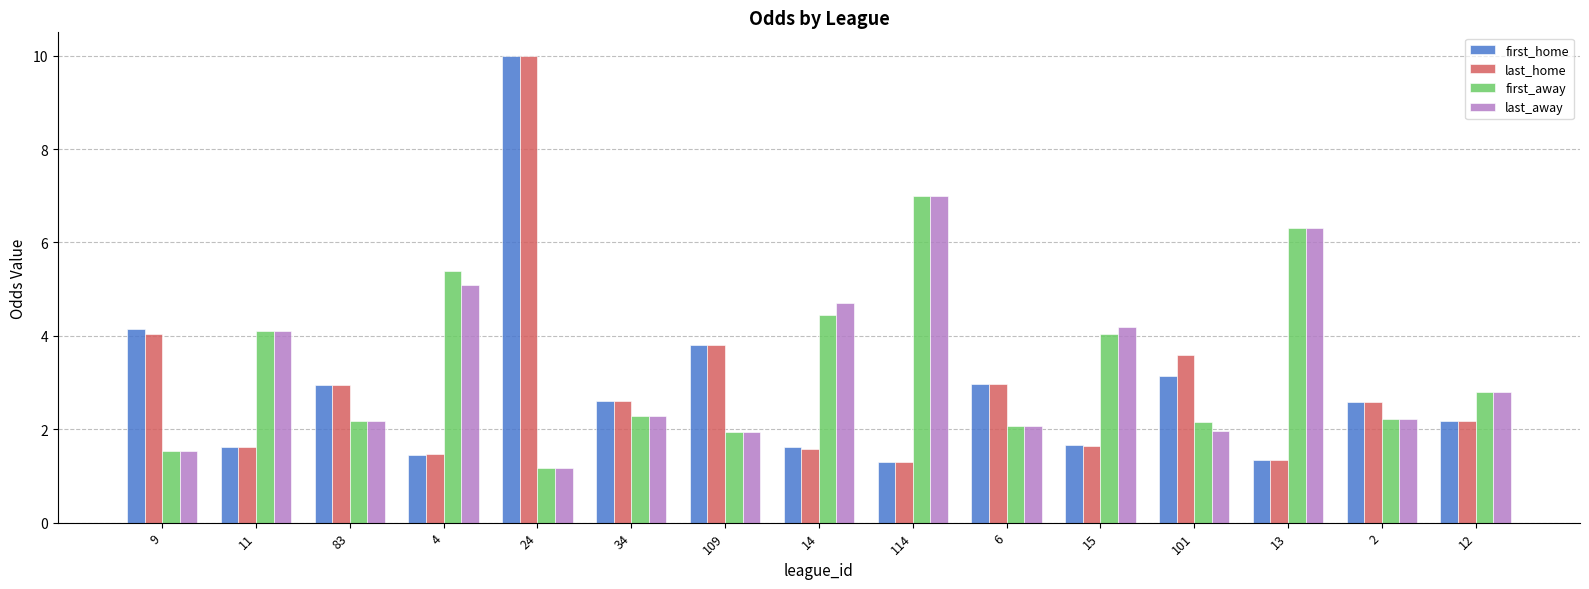

Does the chart contain any negative values?

No